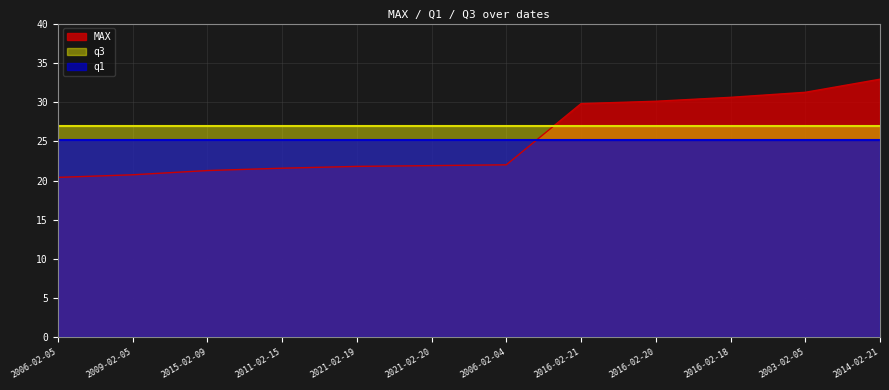

True or false: q1 has a value of 44.7 at 2016-02-20.

False